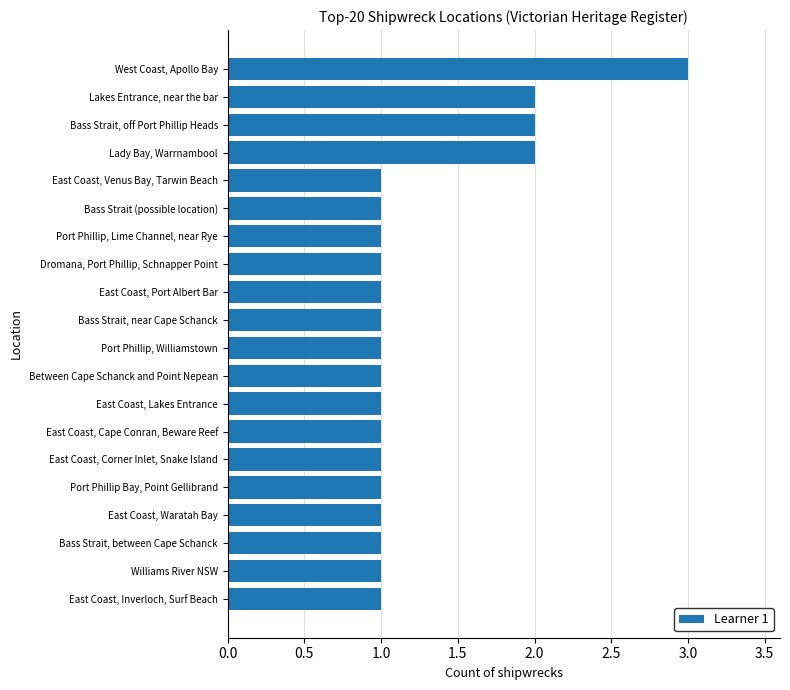

Count the number of categories in the chart.

20